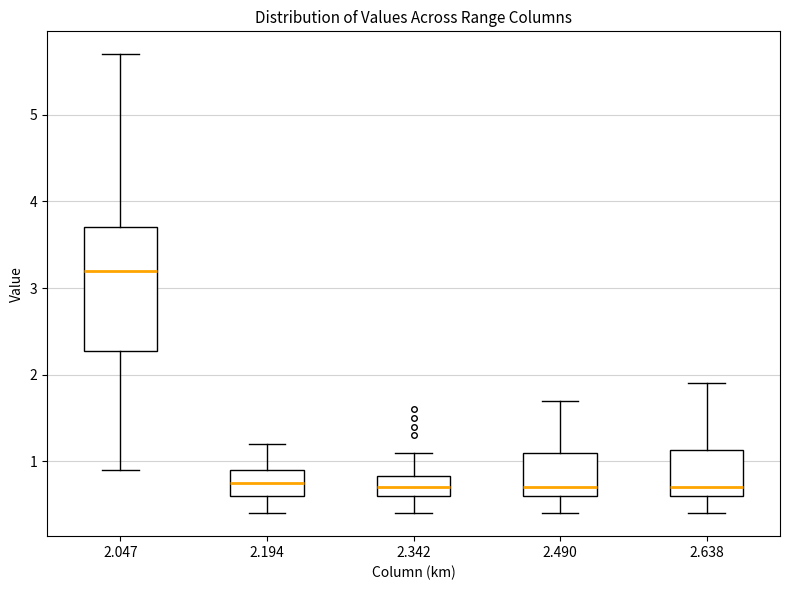

Which box is the tallest, from its lower edge to its upper edge?

2.047